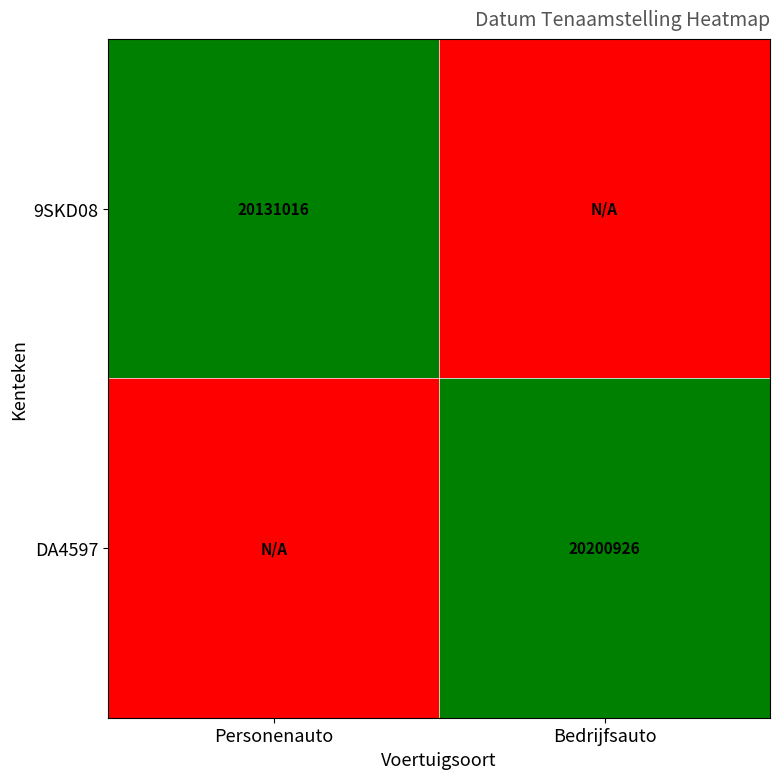

Is the value of 9SKD08 at Personenauto greater than the value of DA4597 at Bedrijfsauto?

No